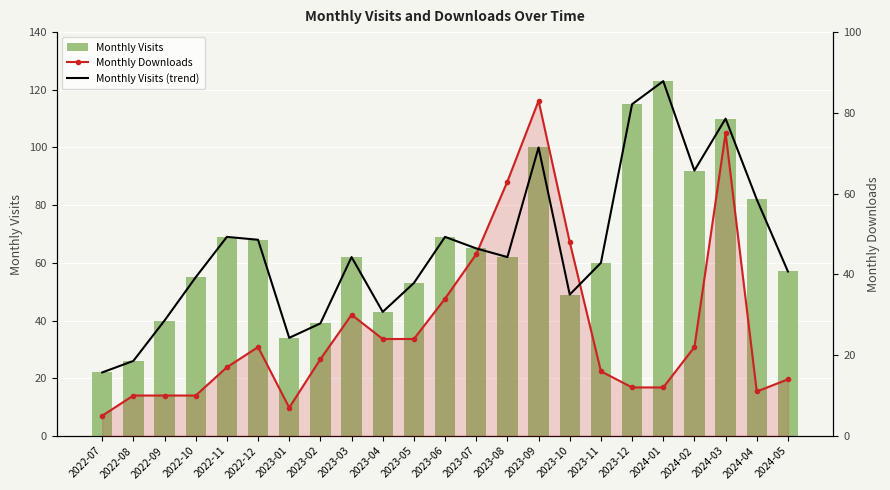

Count the number of categories in the chart.

23